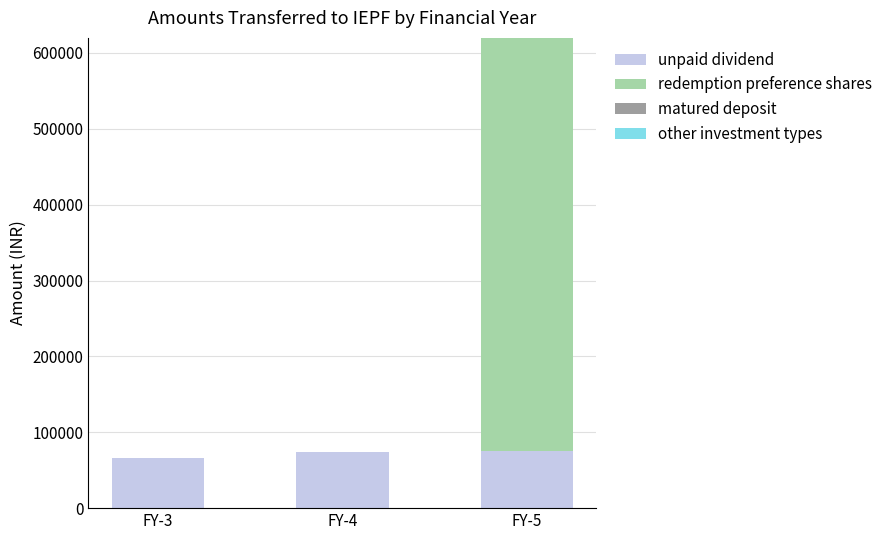

What is the maximum value for unpaid dividend?

75559.0